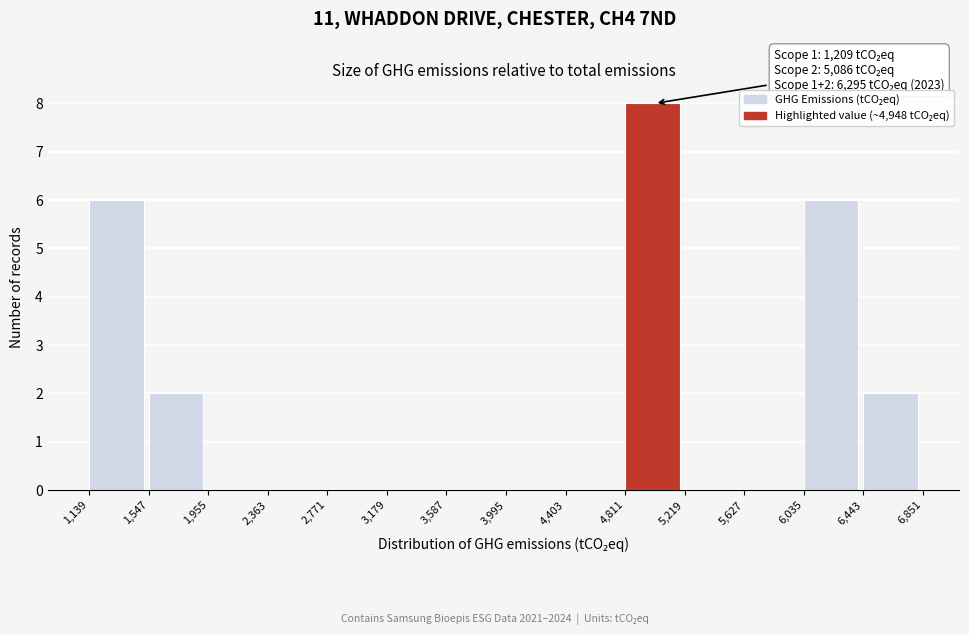

Over which range of the x-axis is the bar tallest?

4,811 to 5,219